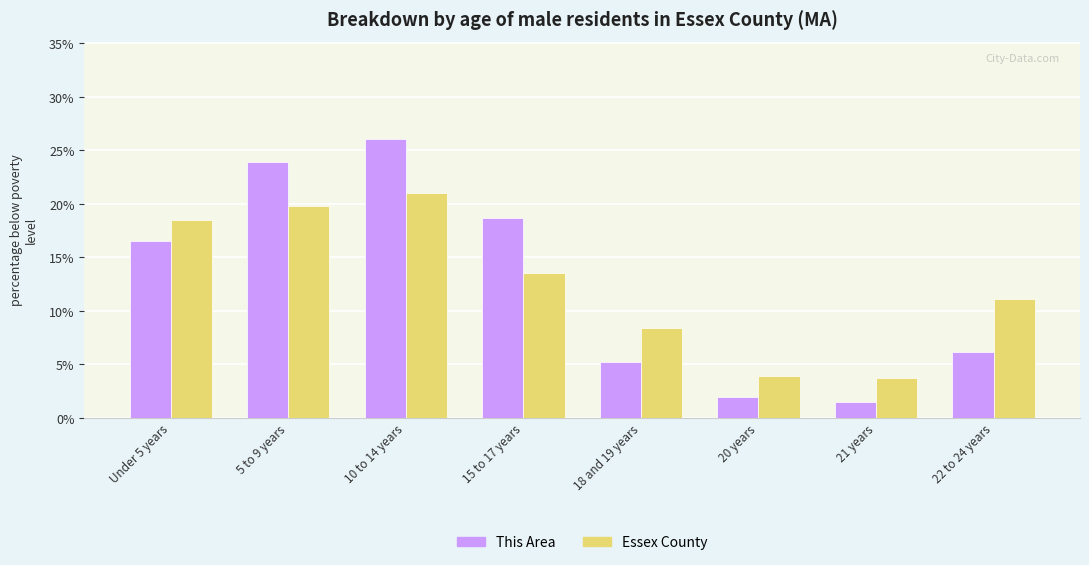

What is the difference between the maximum and minimum values in the Essex County series?

17.3